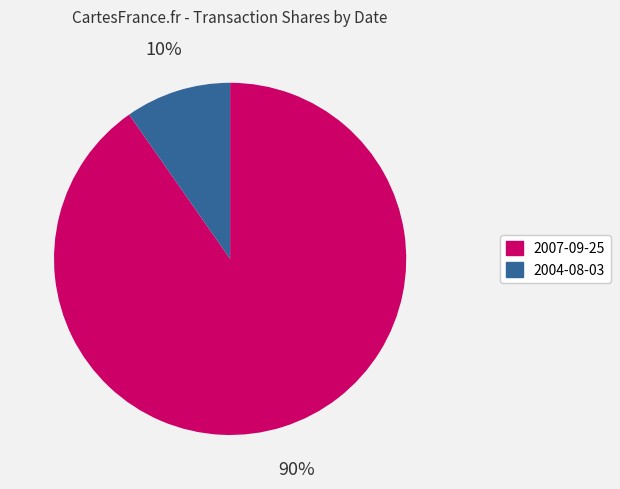

Which slice is the smallest?

2004-08-03